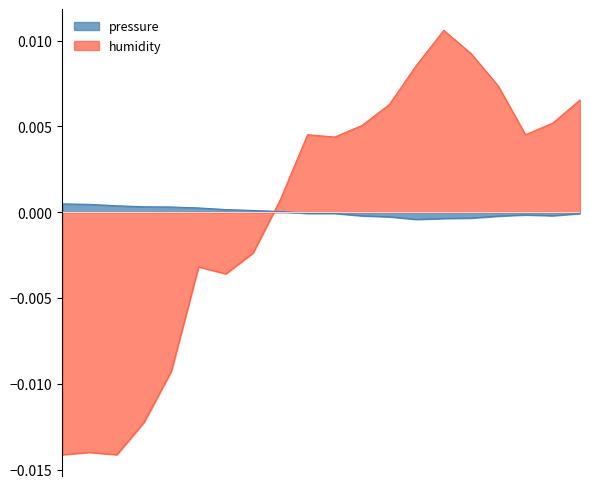

Rank the categories by pressure value from highest to lowest.

00:53, 01:00, 01:07, 01:14, 01:22, 01:29, 01:36, 01:44, 01:51, 01:58, 02:06, 03:12, 02:57, 03:05, 02:13, 02:50, 02:20, 02:43, 02:35, 02:28